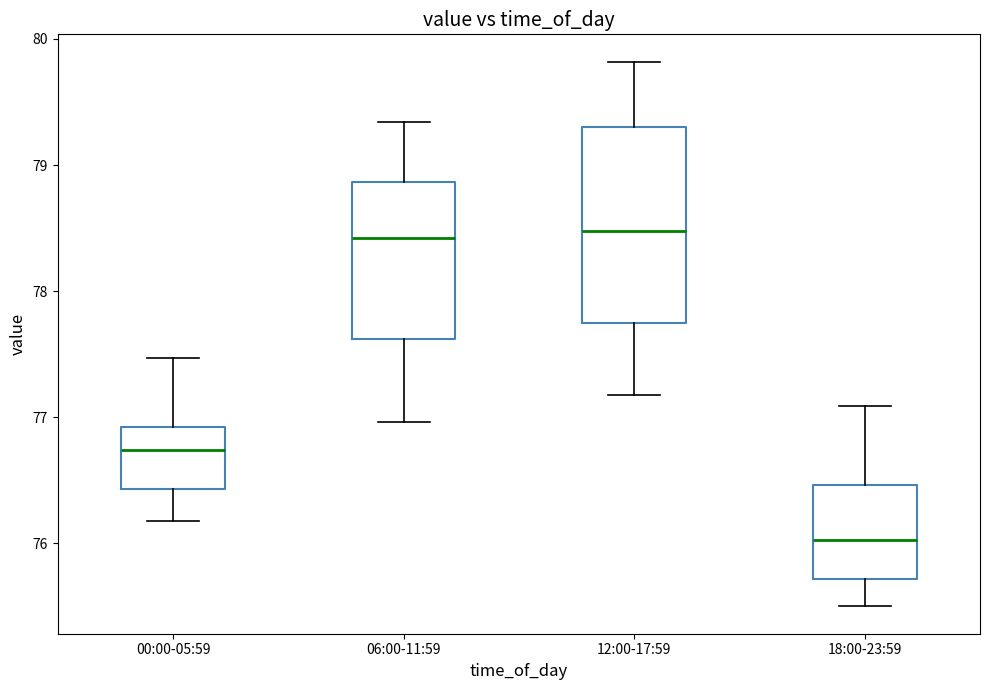

Reading left to right, read every box against the y-axis: the position of its median line, the range the box covers, and the ends of its whiskers. The values are not printed on the chart, so give them approximately, as read against the axis.

00:00-05:59: median 76.7, box 76.4 to 76.9, whiskers 76.2 to 77.5
06:00-11:59: median 78.4, box 77.6 to 78.9, whiskers 77.0 to 79.3
12:00-17:59: median 78.5, box 77.7 to 79.3, whiskers 77.2 to 79.8
18:00-23:59: median 76.0, box 75.7 to 76.5, whiskers 75.5 to 77.1